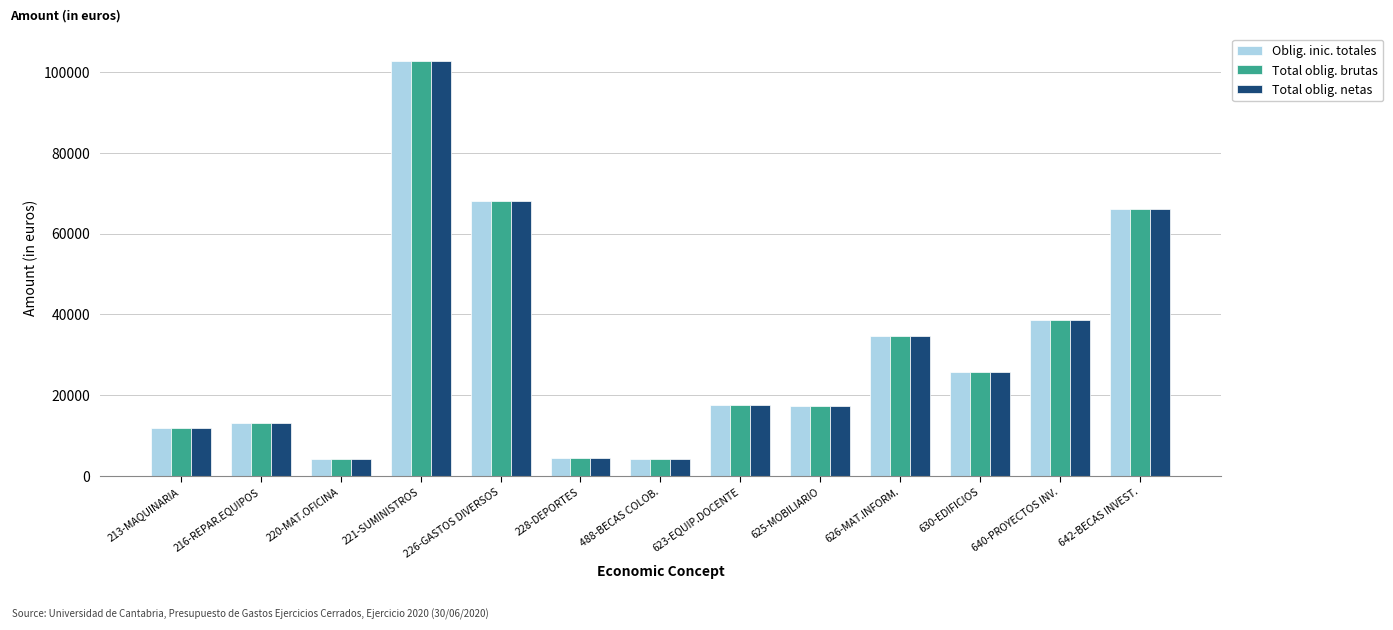

Is the value of Total oblig. netas at 640-PROYECTOS INV. greater than the value of Total oblig. brutas at 623-EQUIP.DOCENTE?

Yes